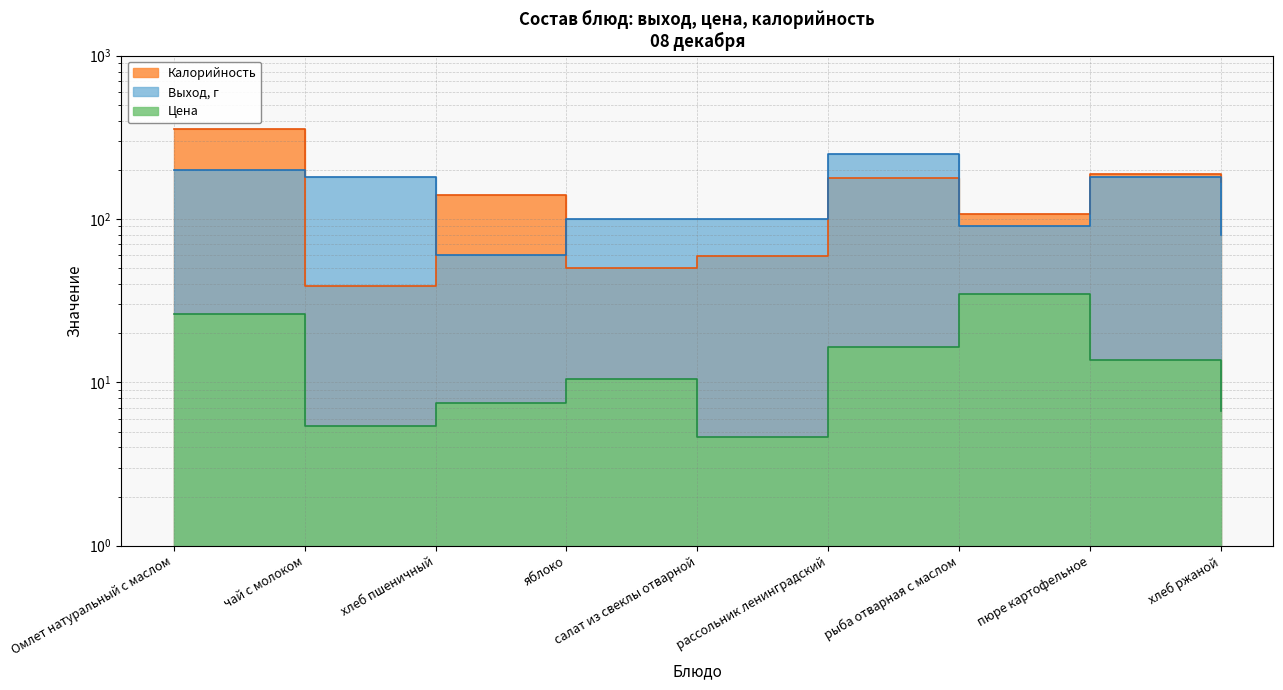

List the labels in order of Выход, г value, largest first.

рассольник ленинградский, Омлет натуральный с маслом, чай с молоком, пюре картофельное, яблоко, салат из свеклы отварной, рыба отварная с маслом, хлеб ржаной, хлеб пшеничный